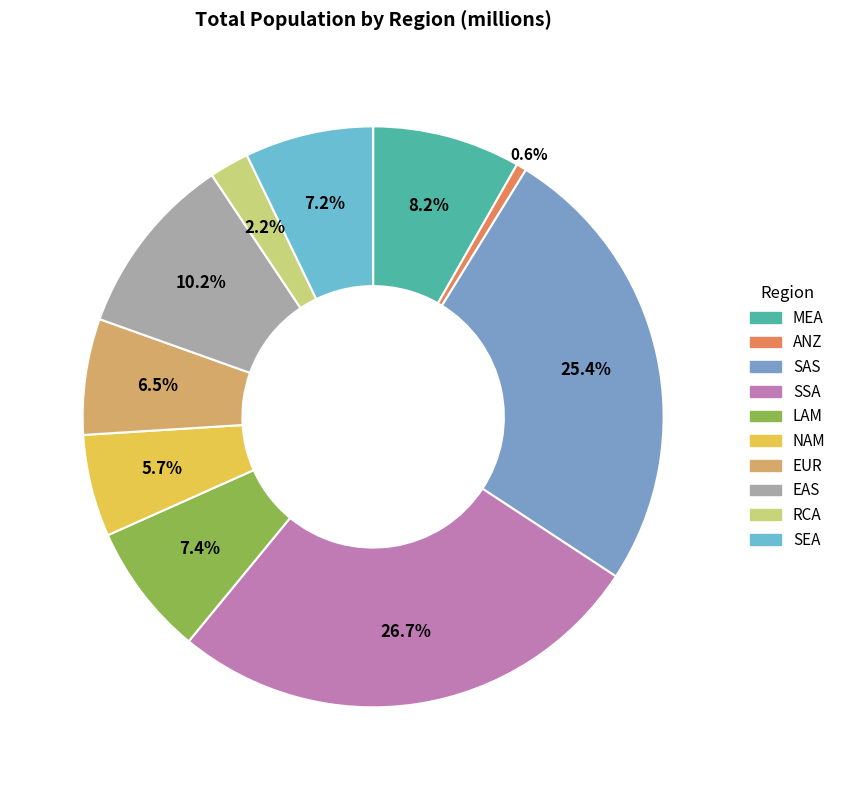

Which slice is the largest?

SSA